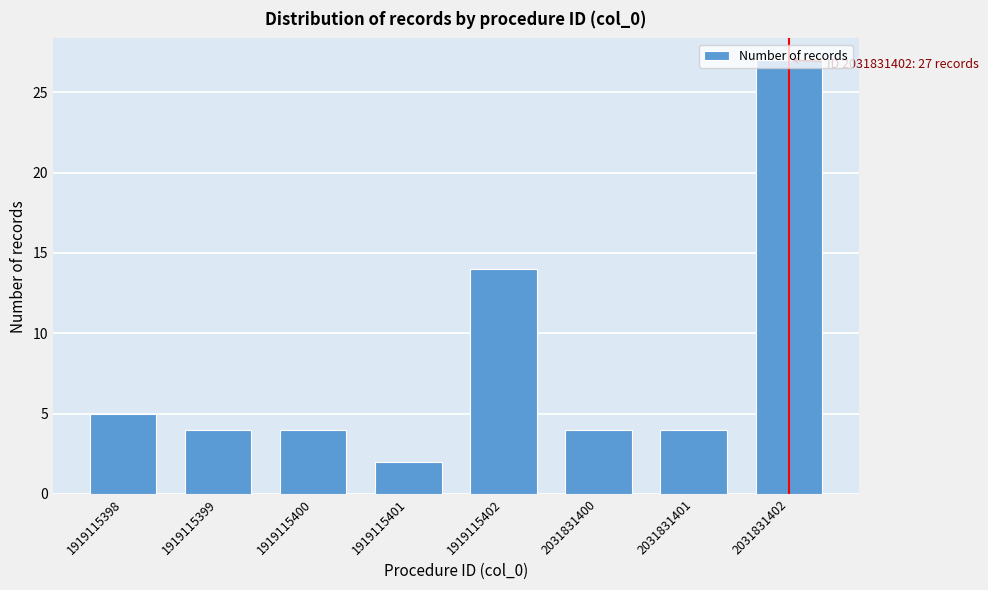

What is the value of the 8th bar from the left?

27